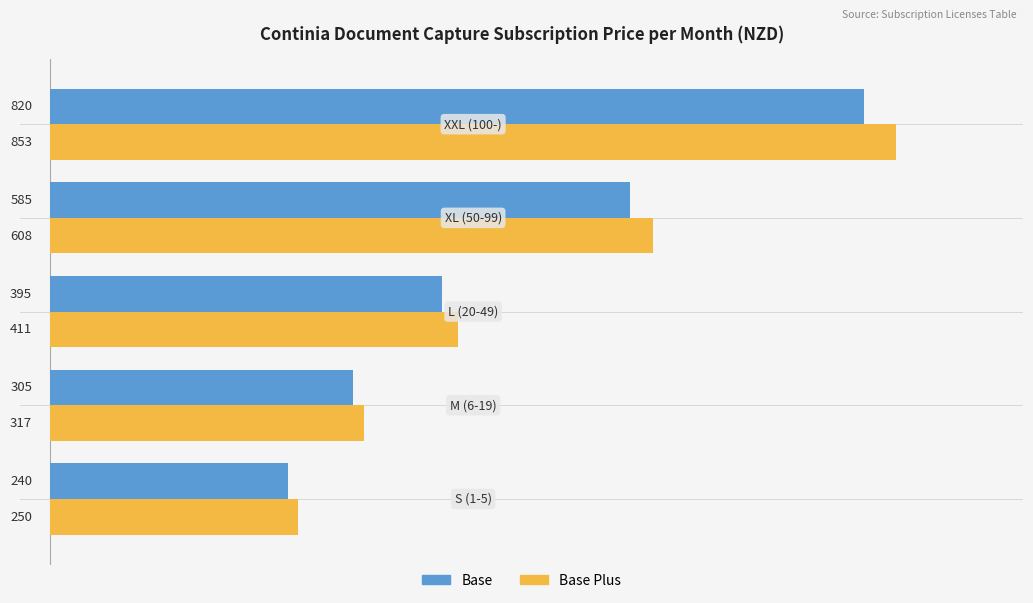

Which series has the widest spread of values?

Base Plus